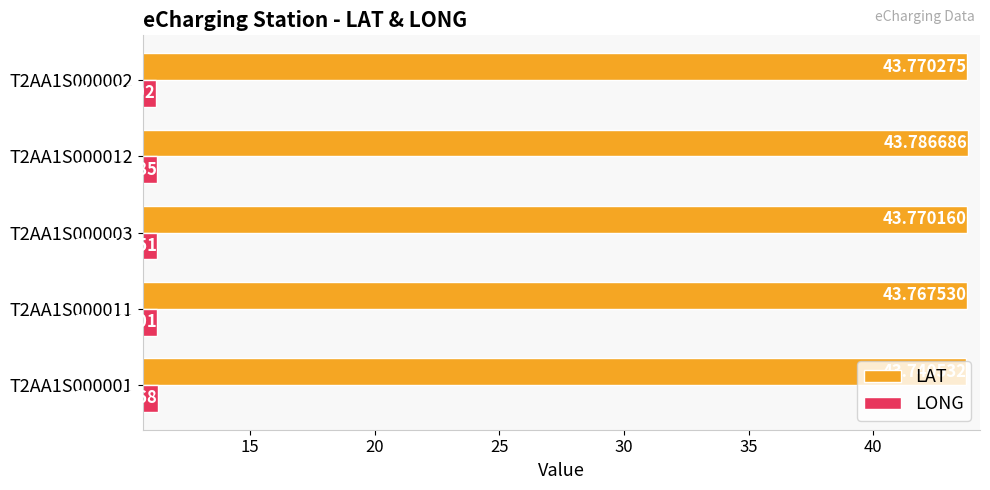

Where is LAT nearest to the value 43?

T2AA1S000001